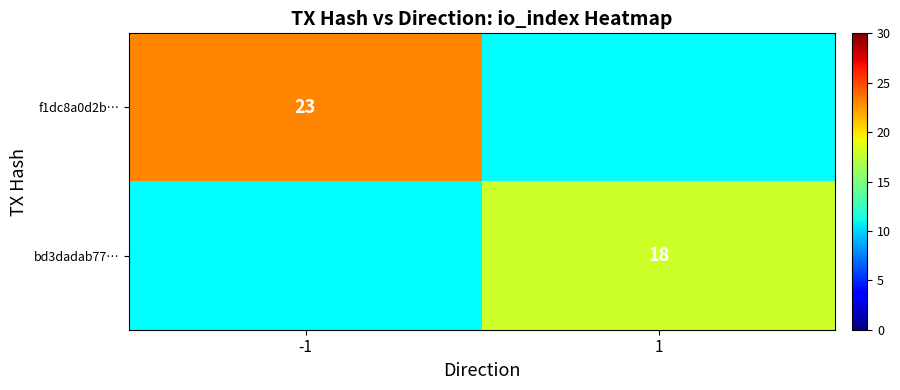

Is it true that bd3dadab77… equals 18 at 1?

True